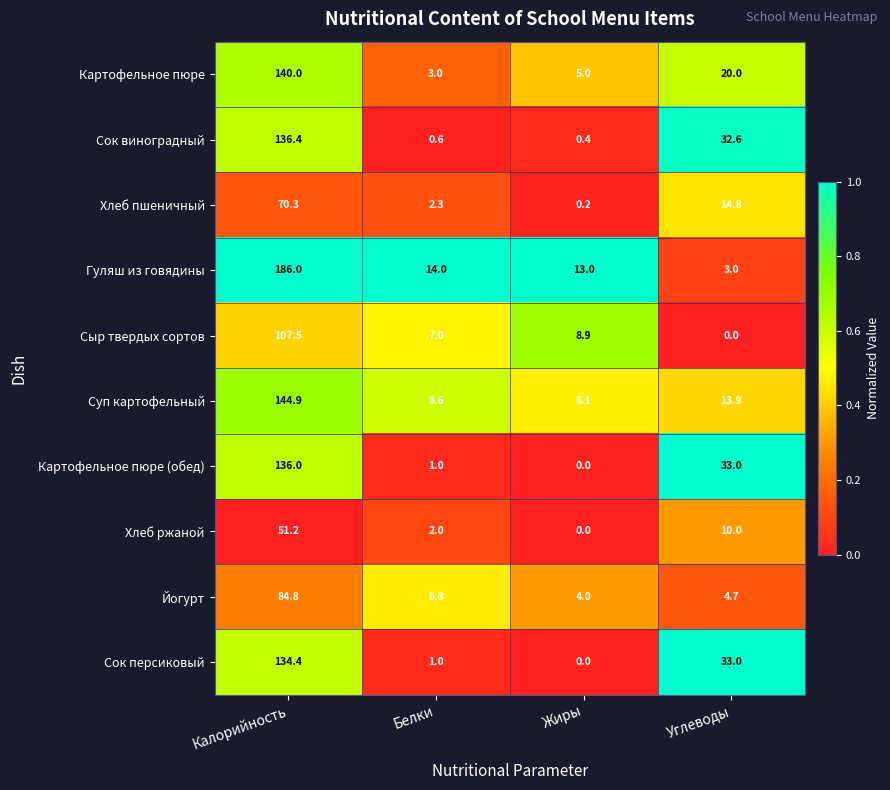

What is the maximum value for Картофельное пюре?

140.0